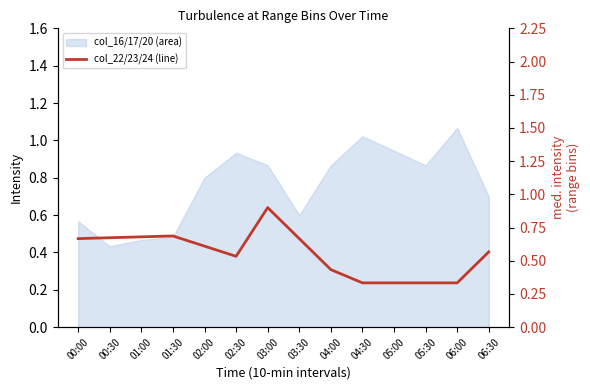

How many lines are shown in the chart?

1